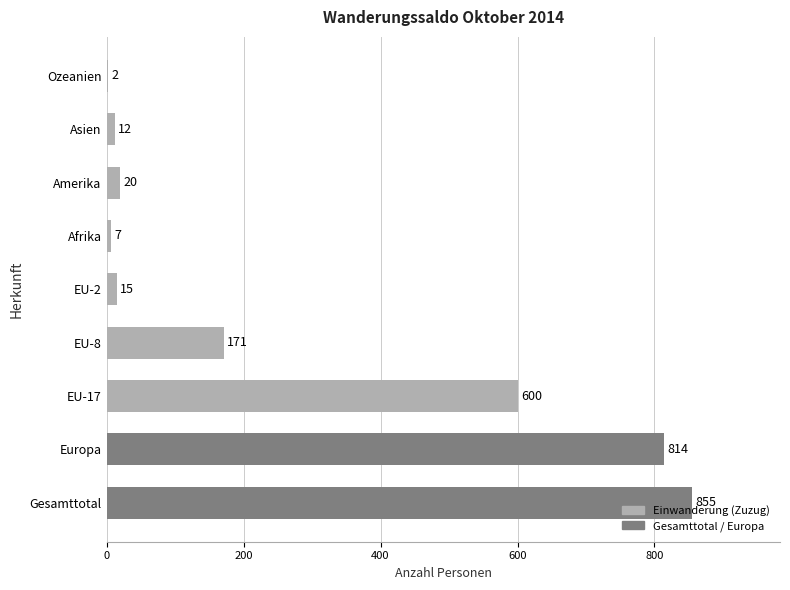

What is the change in value from Asien to Ozeanien?

-10